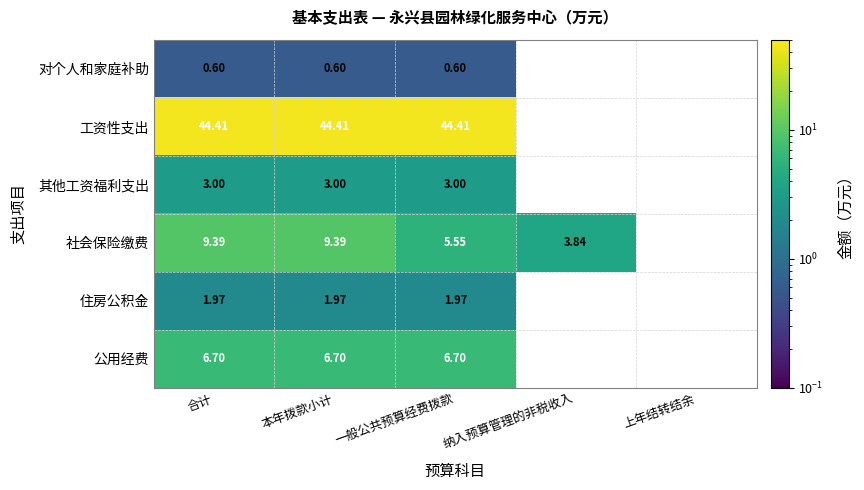

Is the value of 工资性支出 at 合计 greater than the value of 住房公积金 at 一般公共预算经费拨款?

Yes